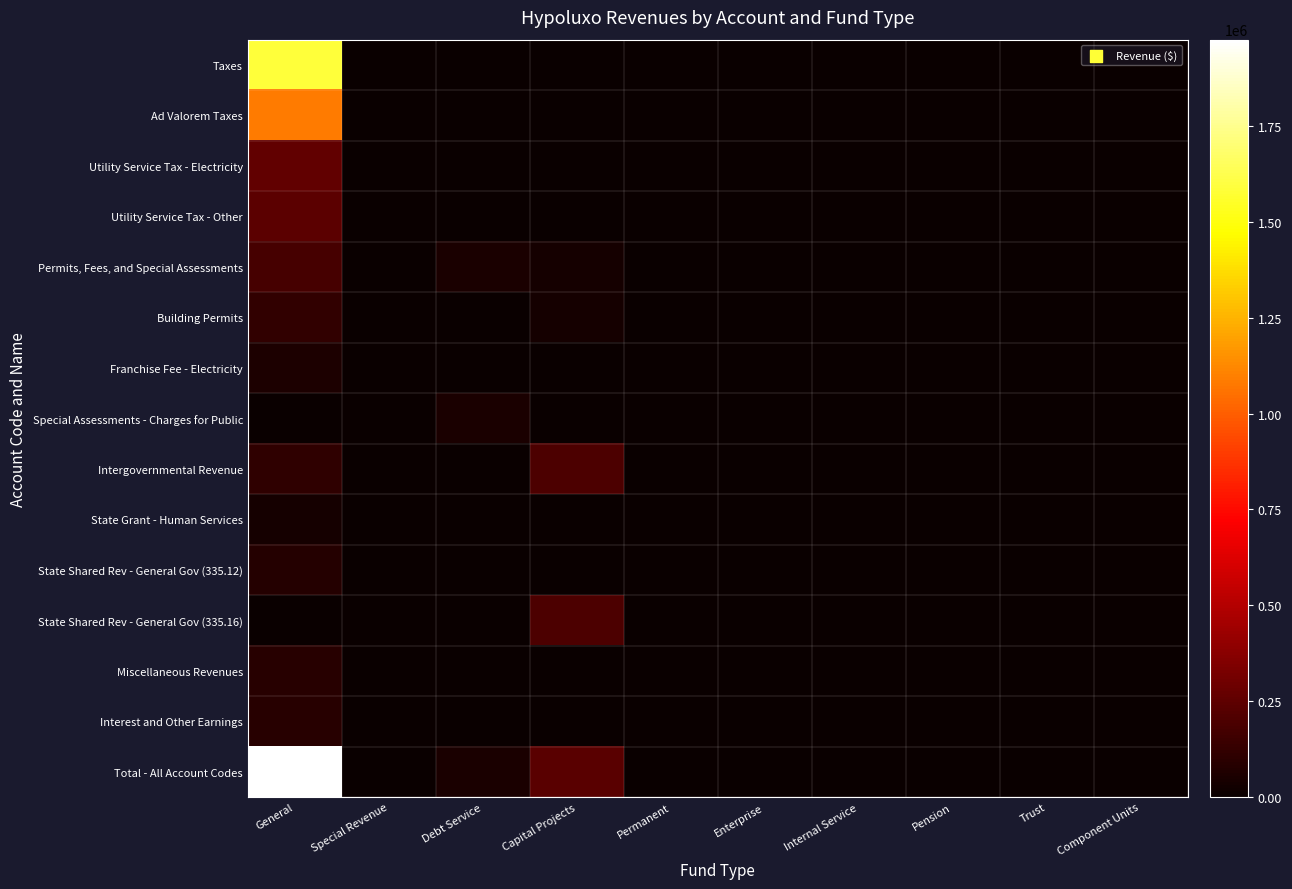

At which category does the chart reach its peak across all series?

General